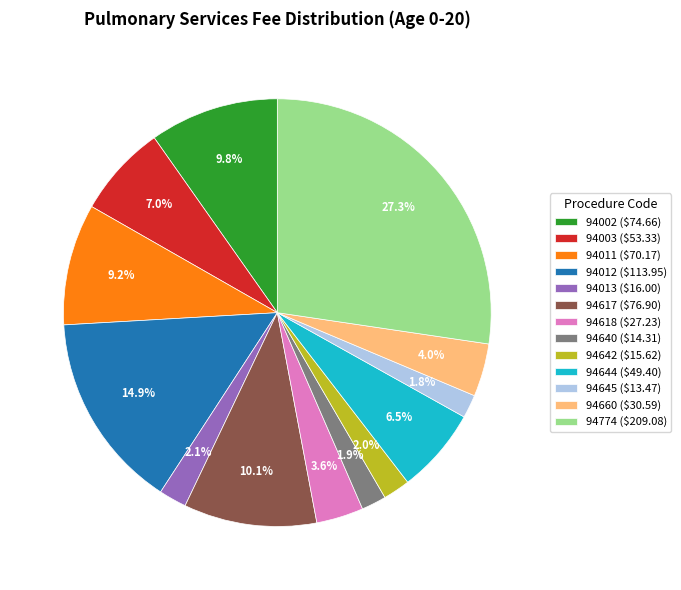

Which category has the biggest portion of the pie?

94774